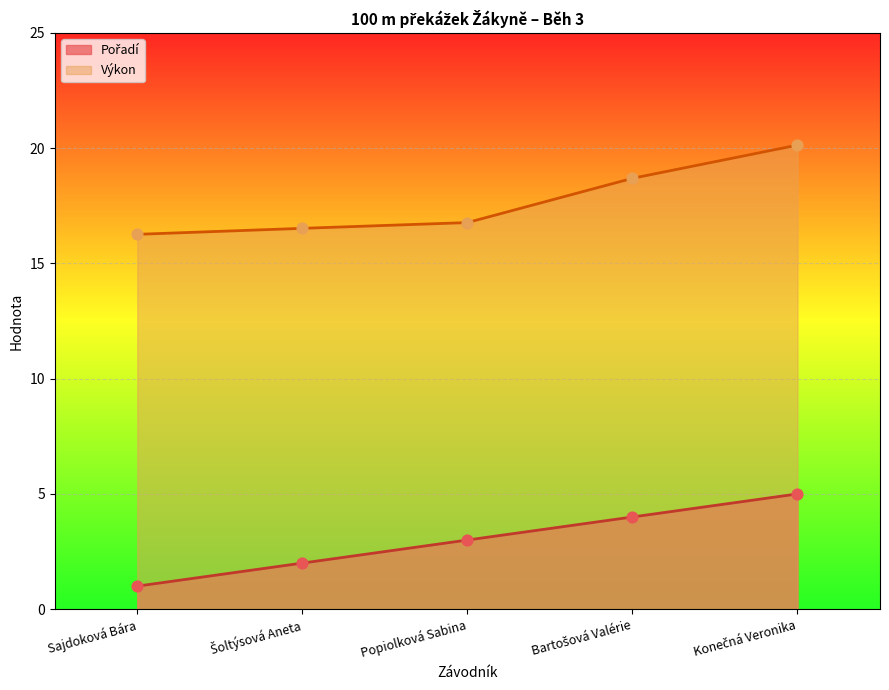

What are all the series names shown in the legend?

Pořadí, Výkon